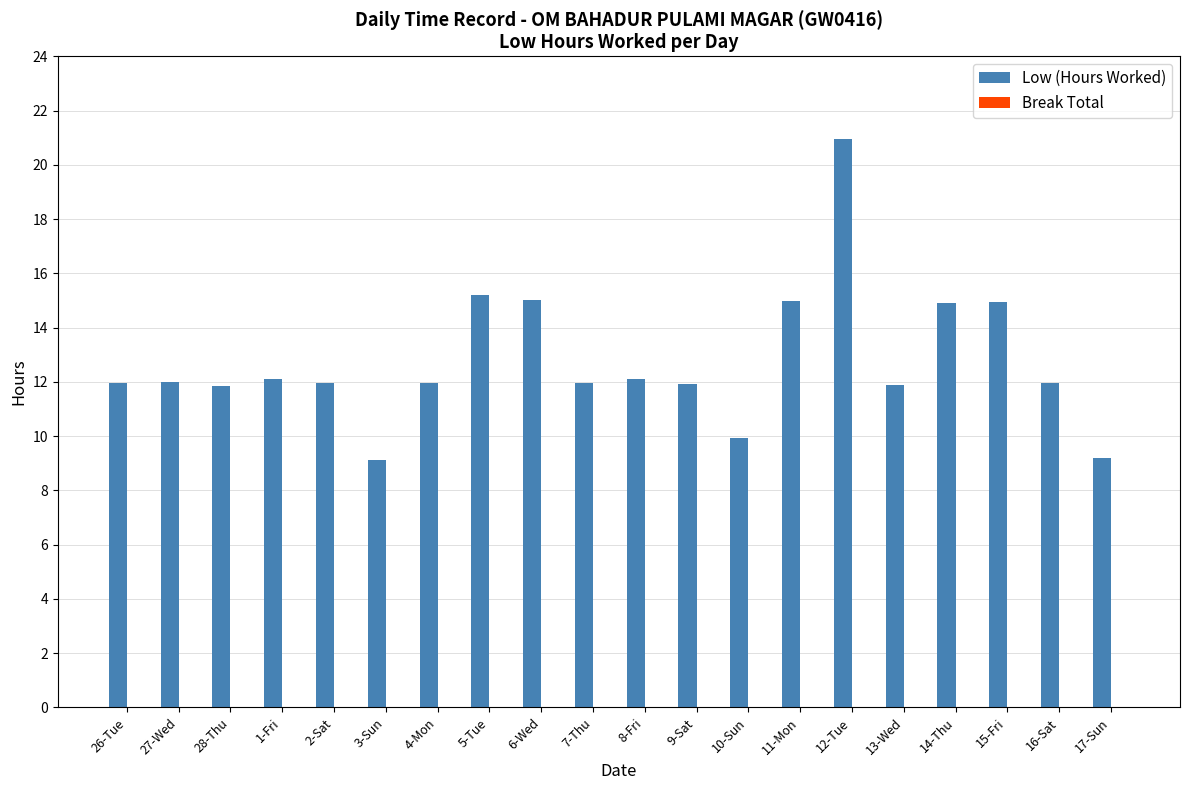

What is the label of the 18th bar from the left?

15-Fri